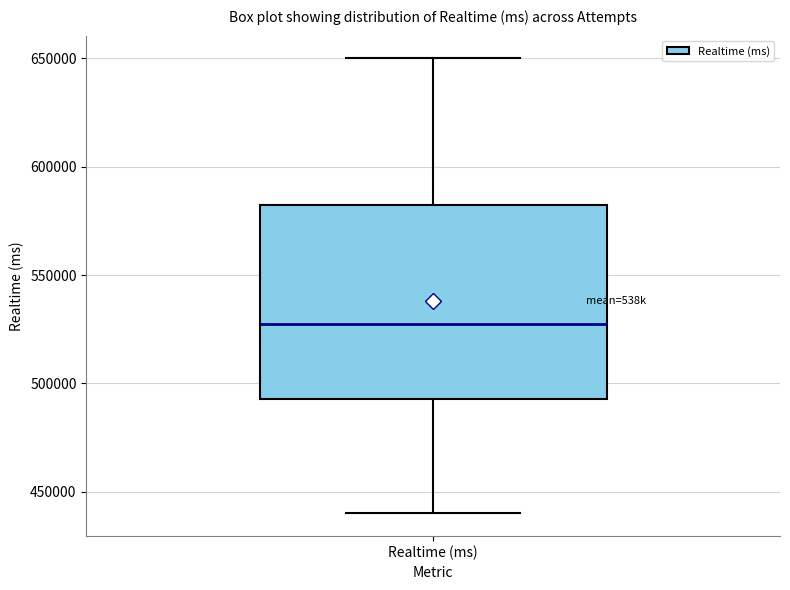

Where is the upper edge of the box for Realtime (ms) on the y-axis? The values are not printed on the chart, so give them approximately, as read against the axis.

580000